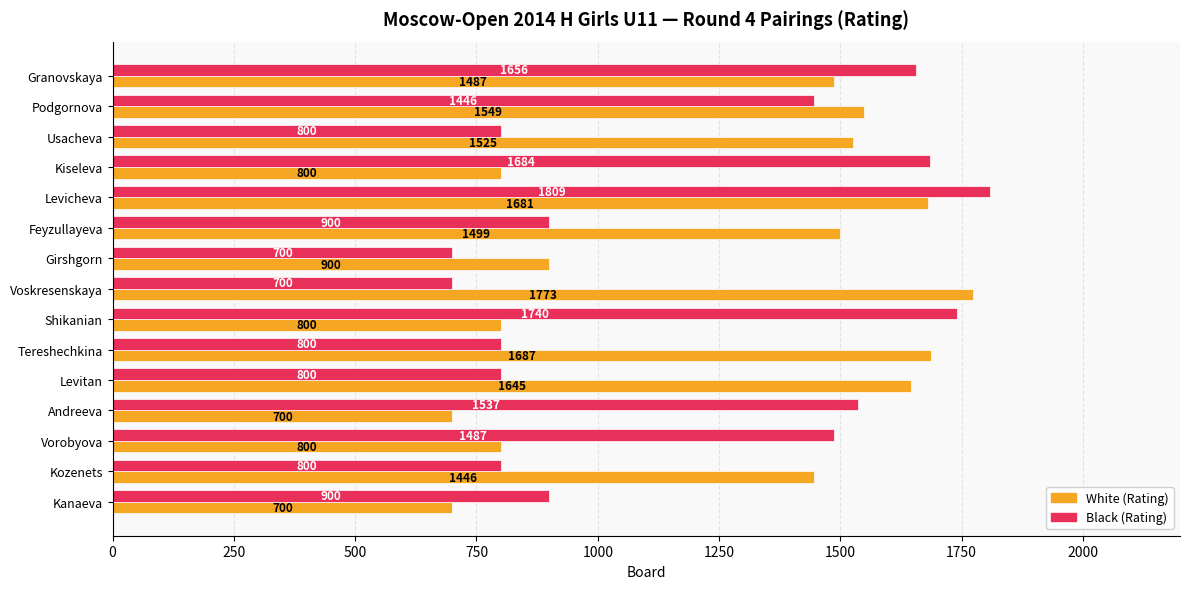

At how many categories does at least one series exceed 1553?

7